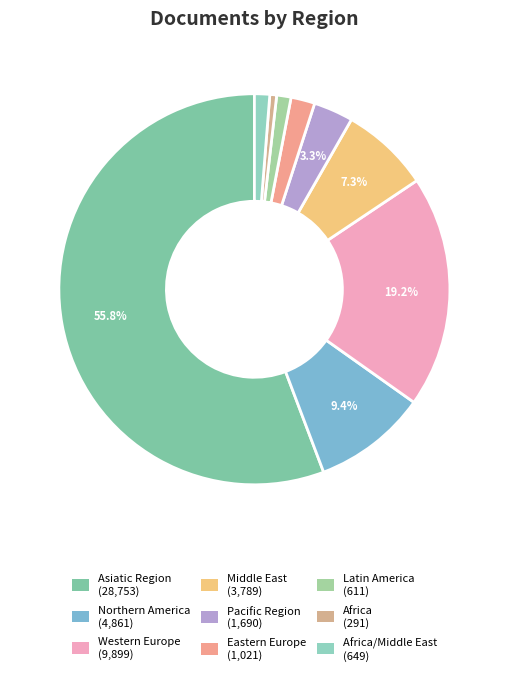

How many slices are in this pie chart?

9